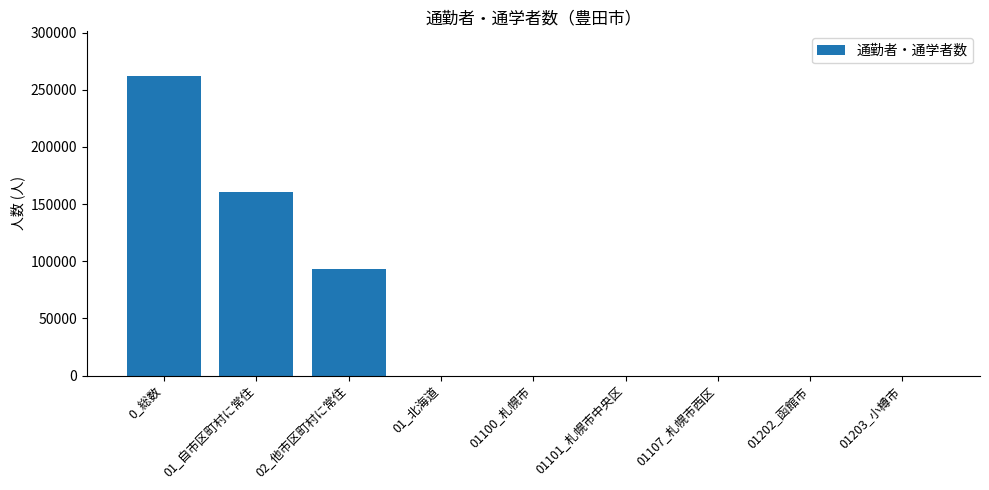

The chart shows a value of 135020 at 02_他市区町村に常住. True or false?

False